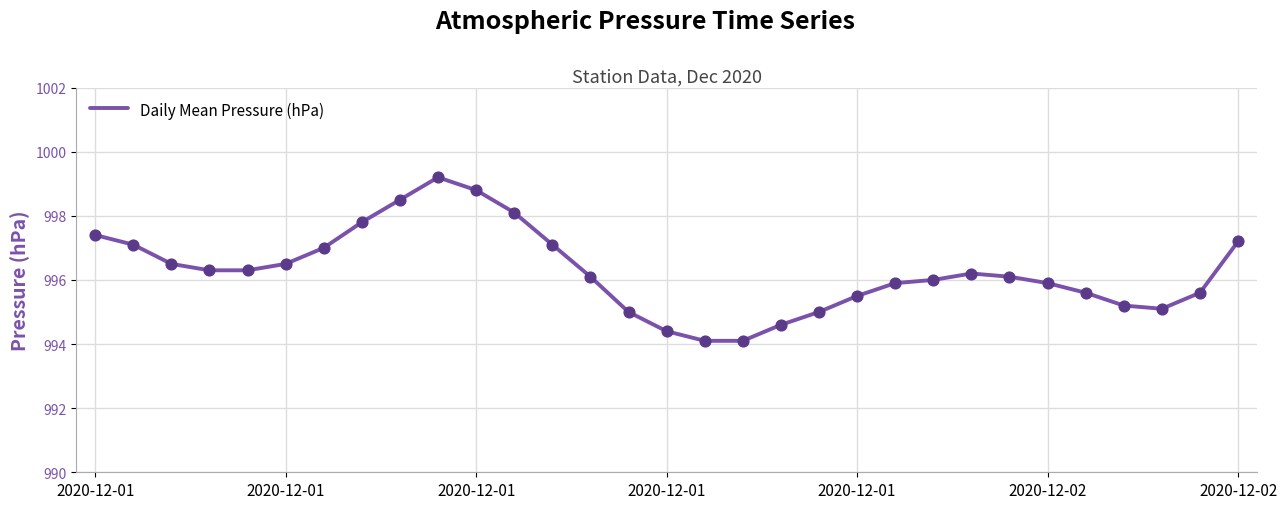

What is the smallest value displayed?

994.1